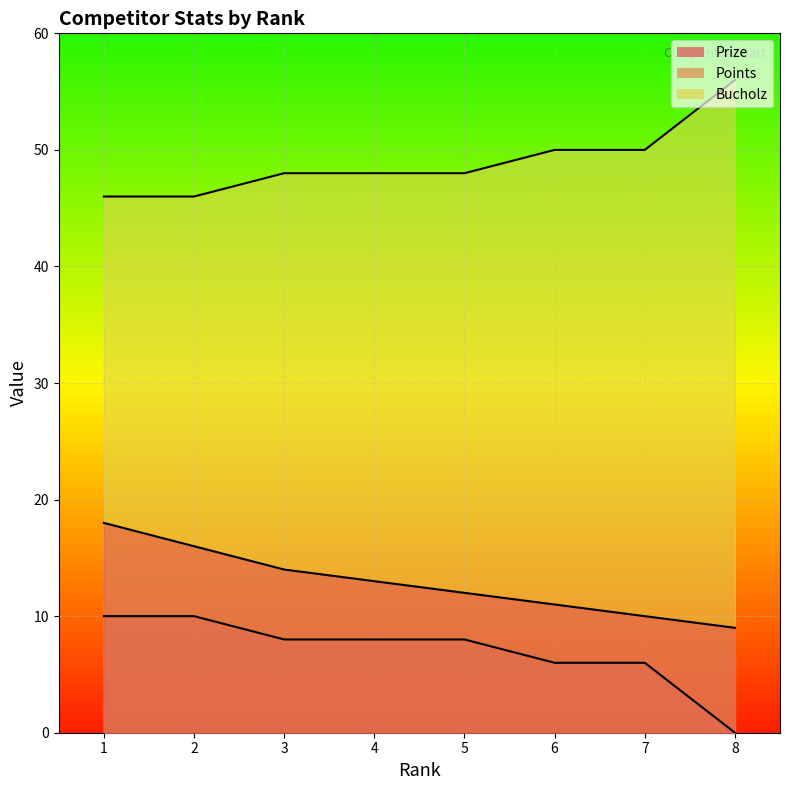

Reading right to left, what are all the values shown in this chart?

Prize: 8=9	7=10	6=11	5=12	4=13	3=14	2=16	1=18
Points: 8=56	7=50	6=50	5=48	4=48	3=48	2=46	1=46
Bucholz: 8=0	7=6	6=6	5=8	4=8	3=8	2=10	1=10